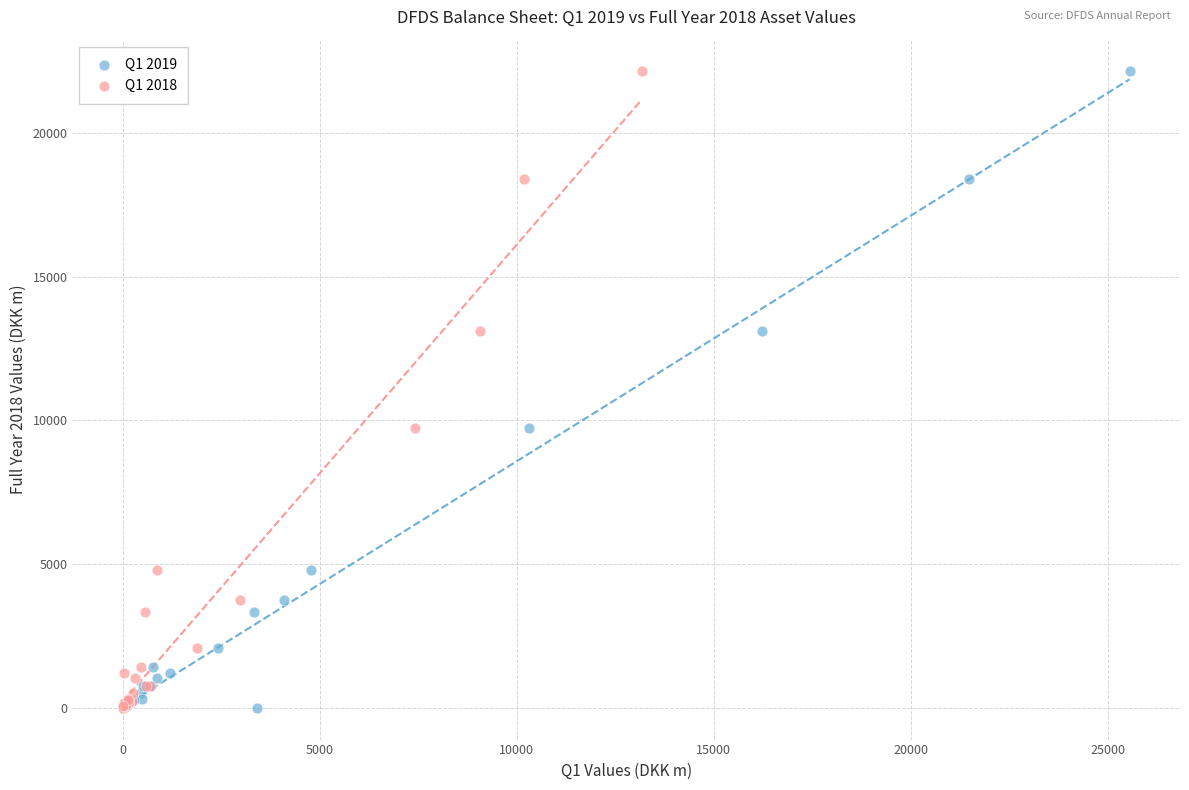

What are all the series names shown in the legend?

Q1 2019, Q1 2018